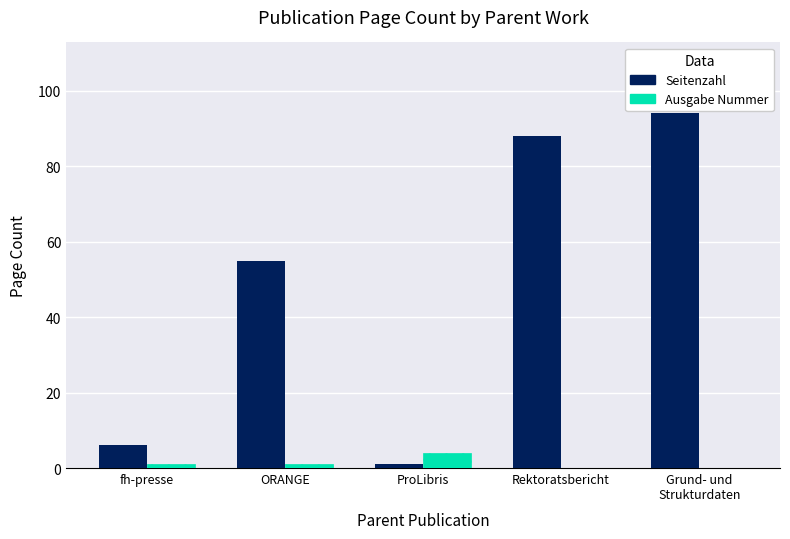

What are all the series names shown in the legend?

Seitenzahl, Ausgabe Nummer